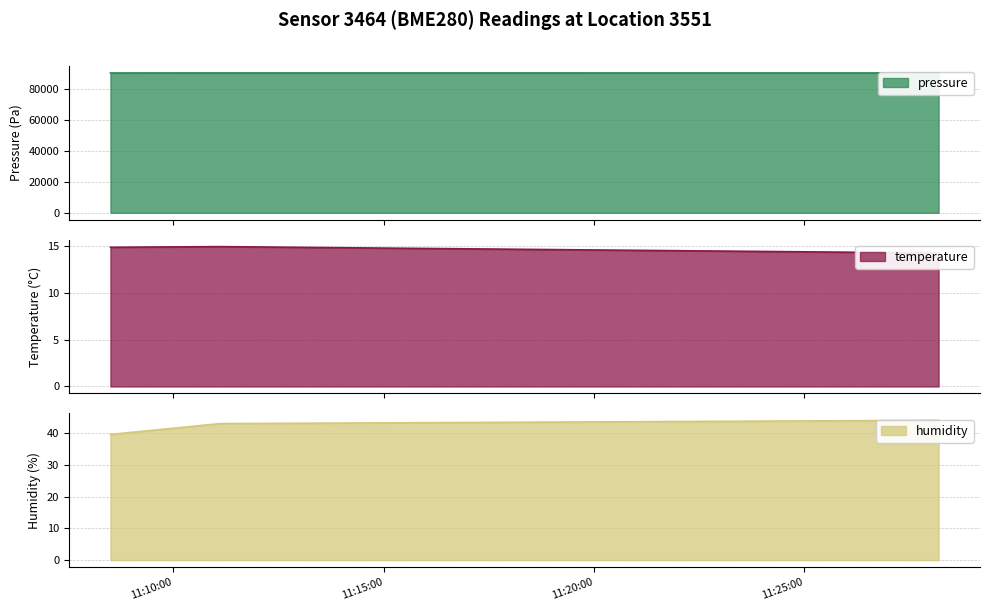

What is the sum of the humidity values at 2023-04-02T11:28:12 and 2023-04-02T11:08:30?

83.8